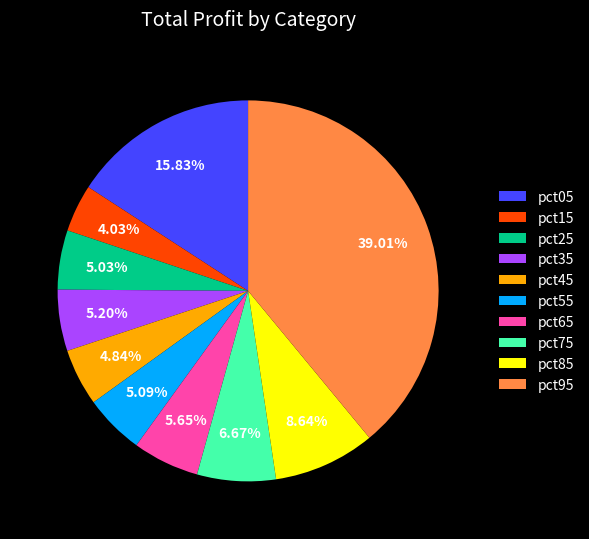

Count the number of slices in the pie.

10